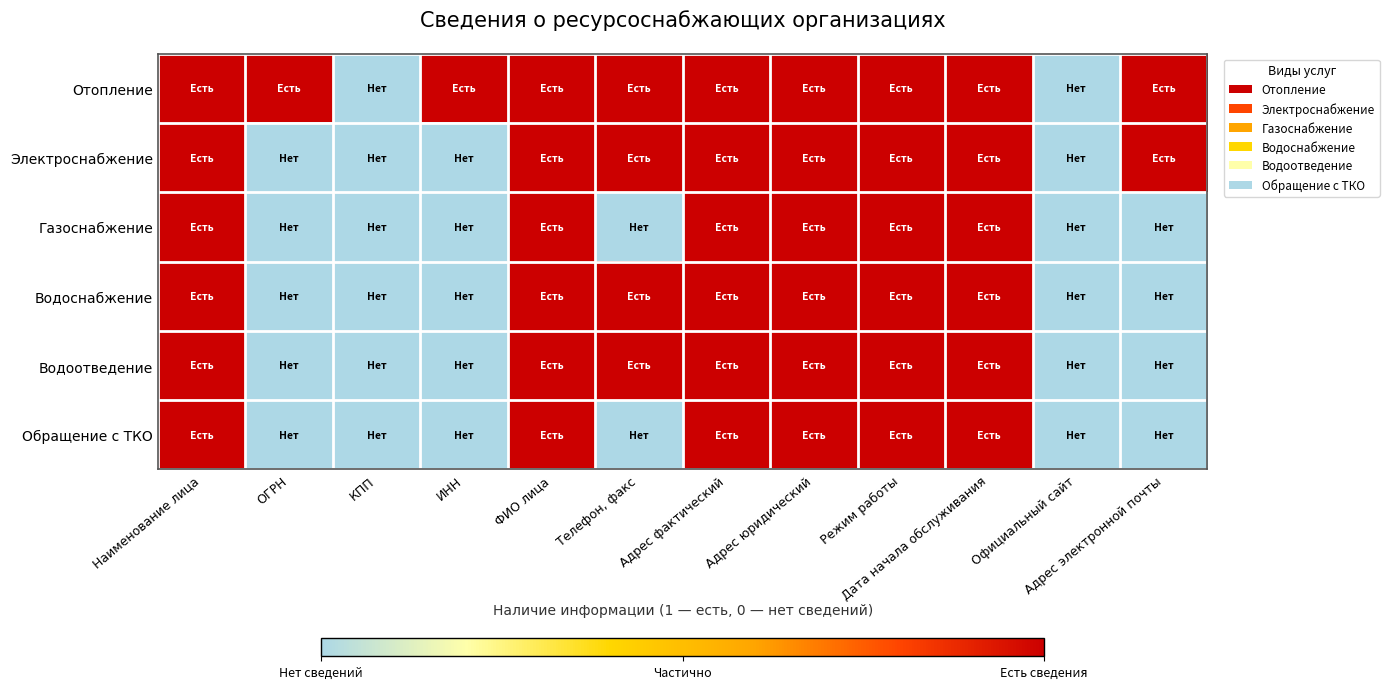

At which category is the sum across all series the highest?

Наименование лица